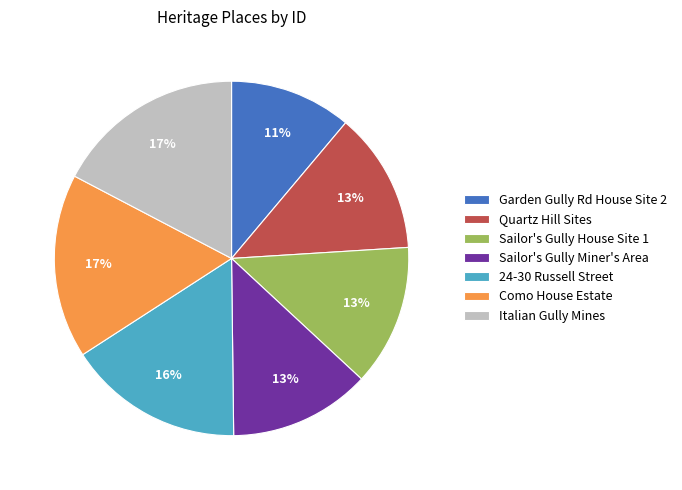

Between Quartz Hill Sites and 24-30 Russell Street, which is larger?

24-30 Russell Street